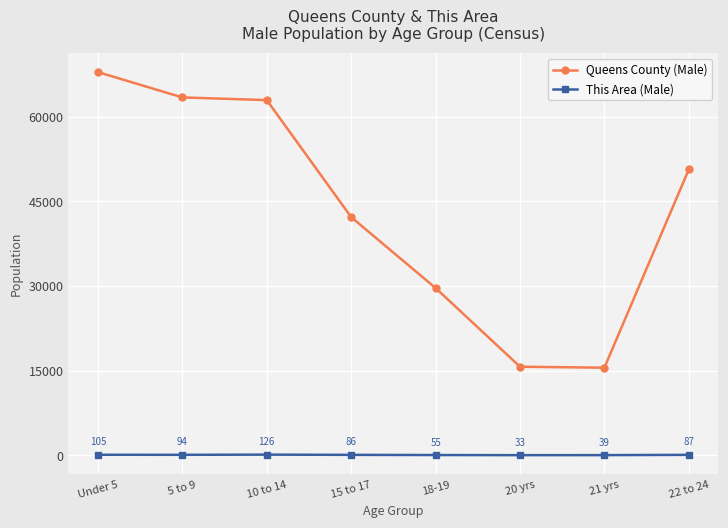

What is the total value across all series at Under 5?

67996